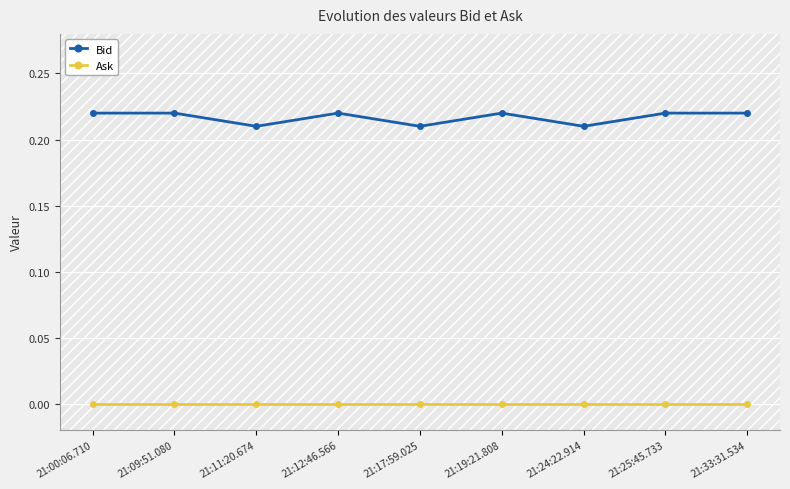

Which series changed the most between 21:09:51.080 and 21:17:59.025?

Bid